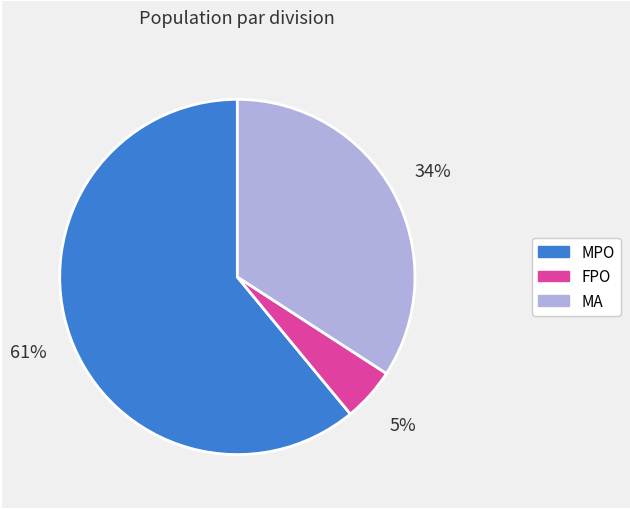

Which category has the smallest portion of the pie?

FPO